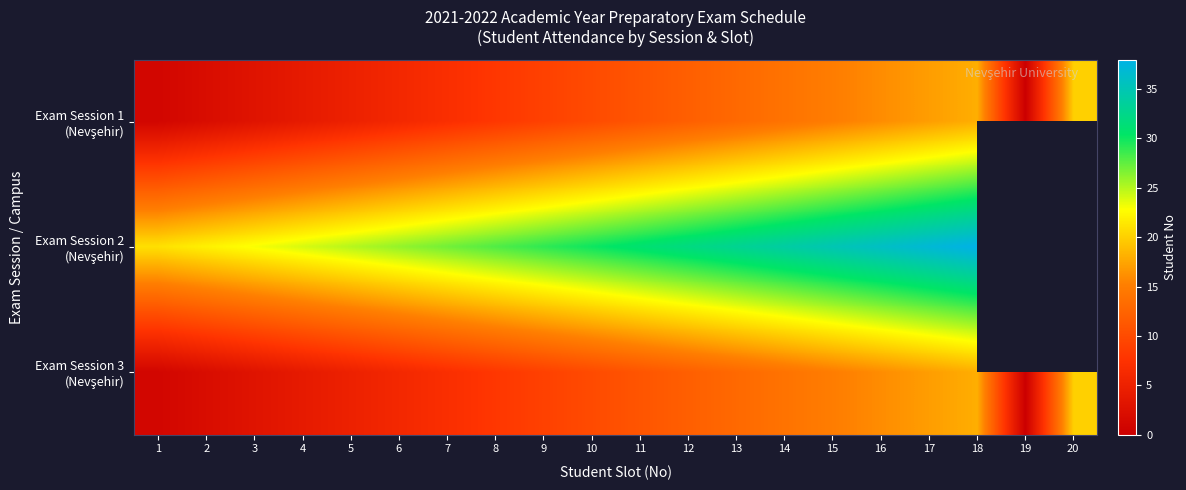

Read the Exam Session 2 (Nevşehir) value at 8.

28.0